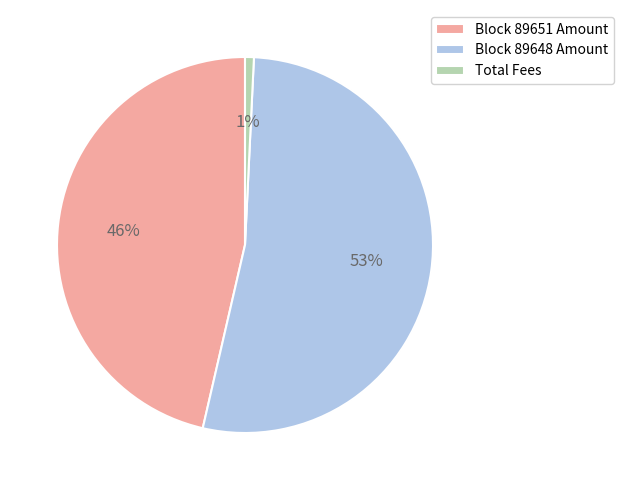

What is the largest slice in the pie chart?

Block 89648 Amount